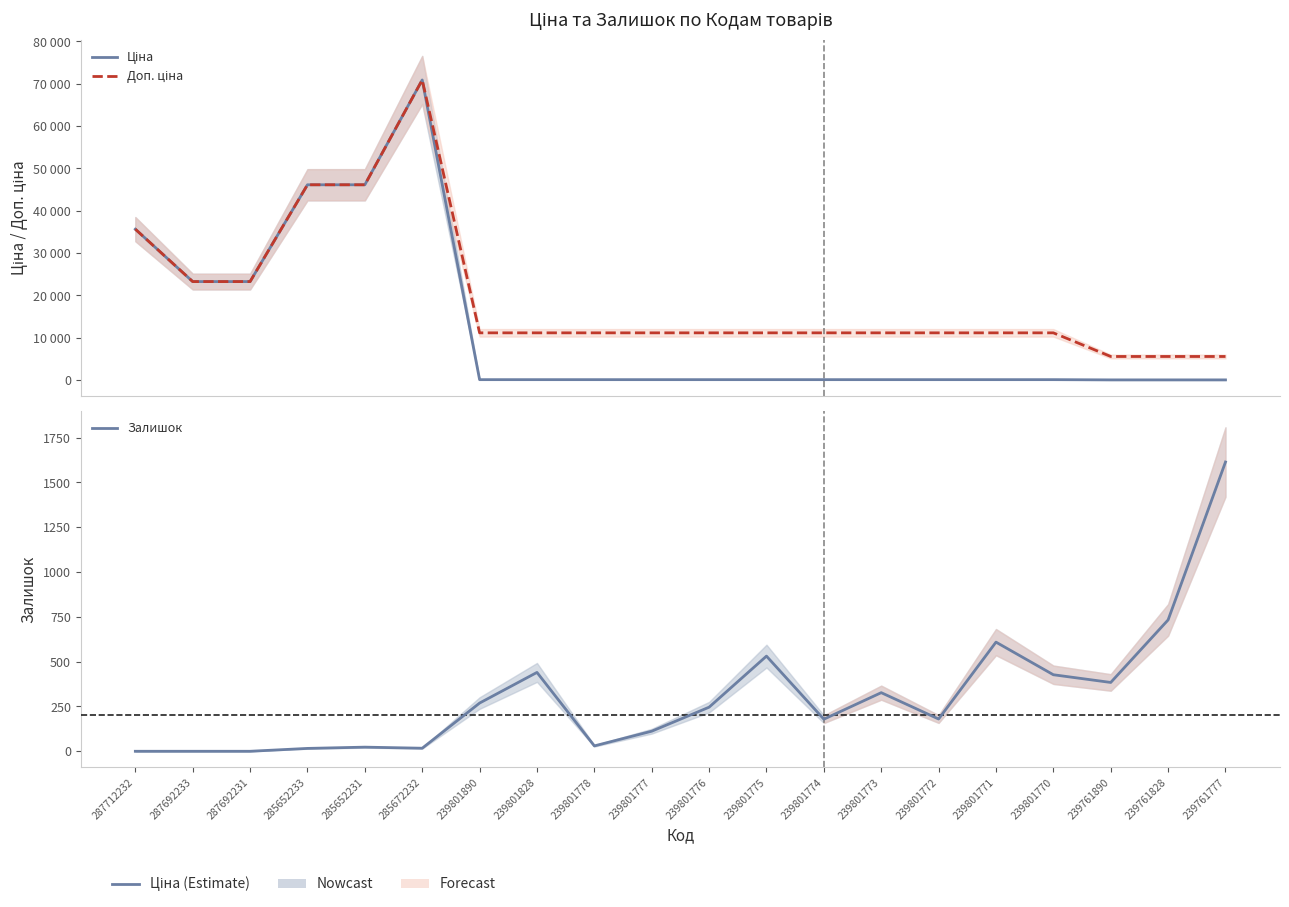

At which category is the sum across all series the highest?

285672232